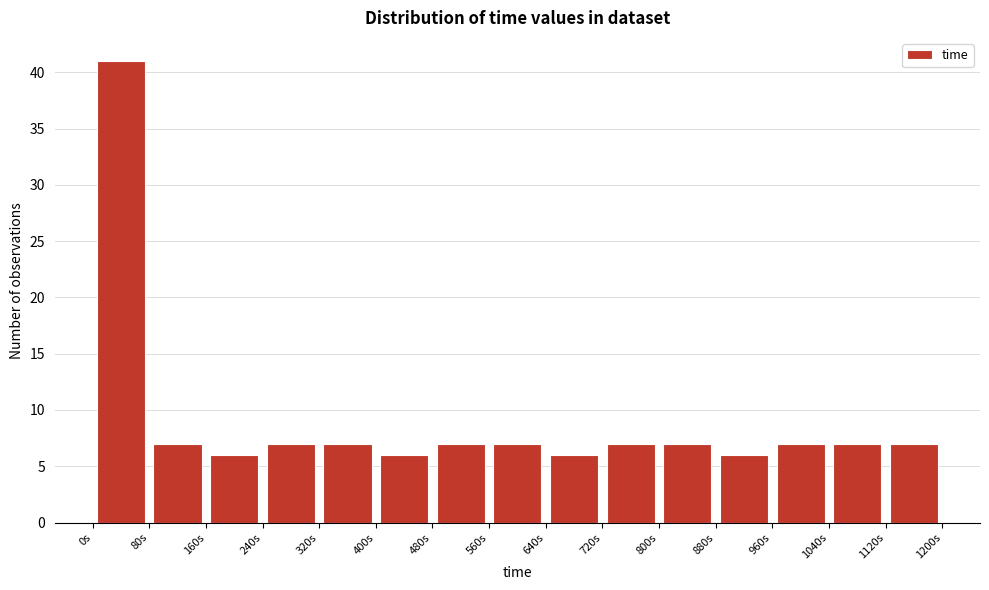

Reading left to right, transcribe this chart: for each bar, give the range it covers on the x-axis and its height. The values are not printed on the chart, so give them approximately, as read against the axis.

0 to 80: 41
80 to 160: 7
160 to 240: 6
240 to 320: 7
320 to 400: 7
400 to 480: 6
480 to 560: 7
560 to 640: 7
640 to 720: 6
720 to 800: 7
800 to 880: 7
880 to 960: 6
960 to 1040: 7
1040 to 1120: 7
1120 to 1200: 7